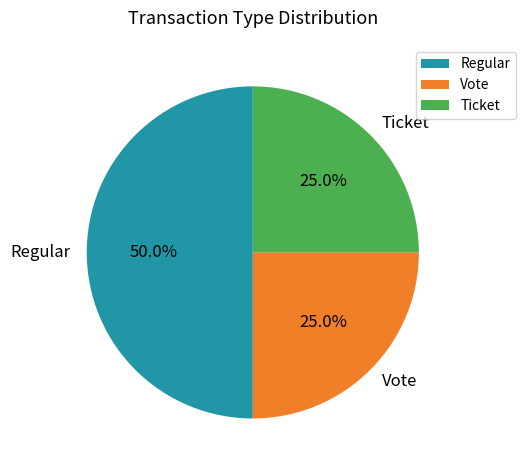

Which category has the biggest portion of the pie?

Regular